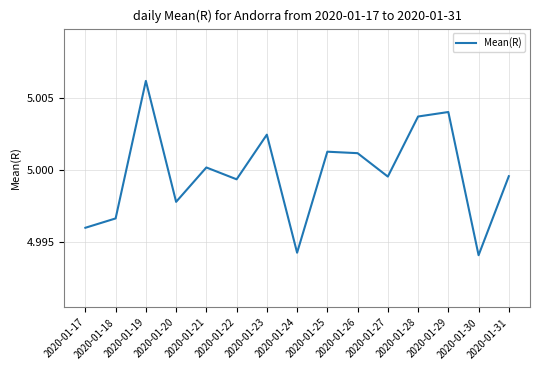

Which label corresponds to the largest value in the chart?

2020-01-19